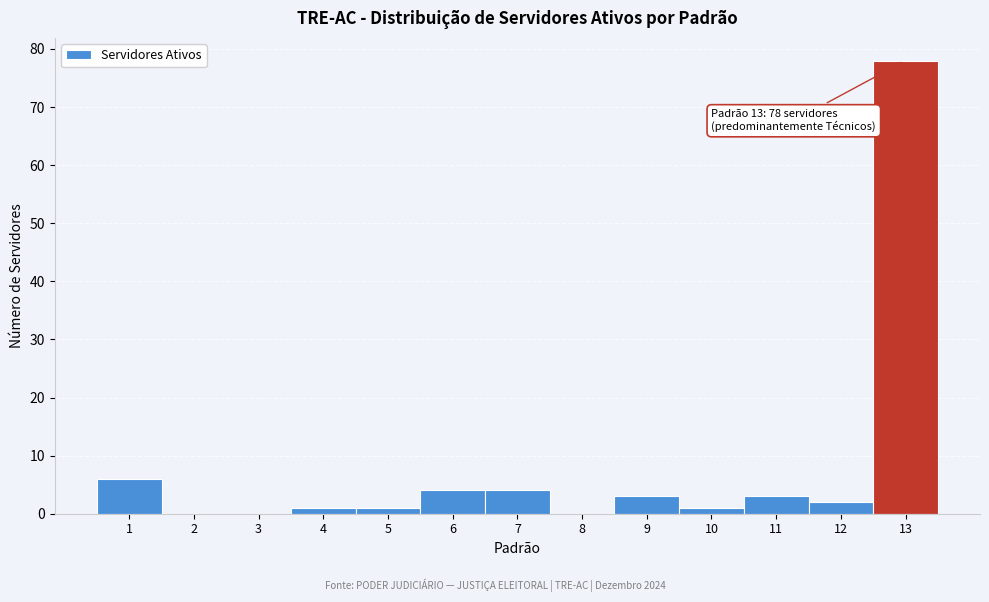

Which range on the x-axis has the tallest bar?

12.5 to 13.5